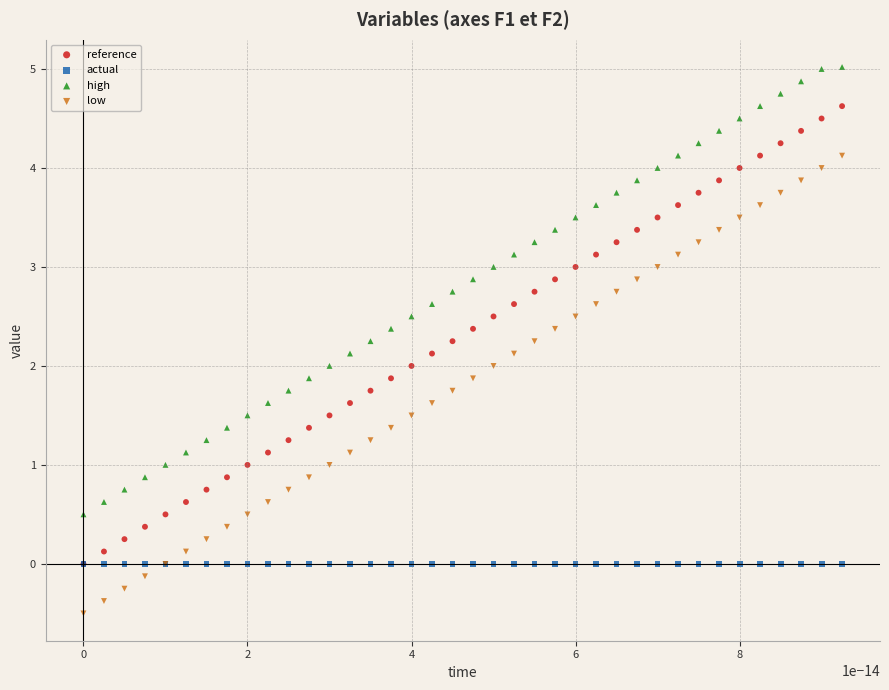

Which series has the widest spread of Y values?

reference